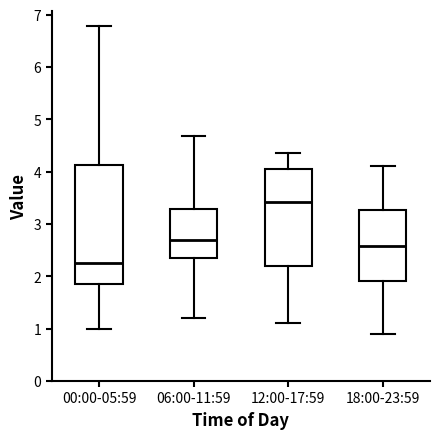

Comparing the boxes themselves (not the whiskers), which one is the tallest?

00:00-05:59